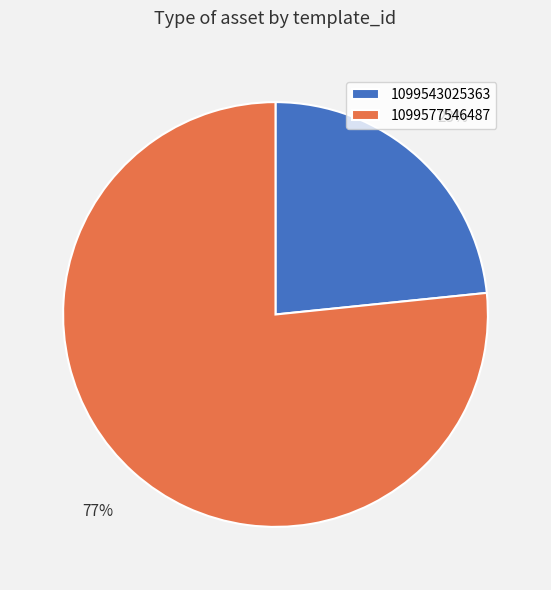

Is the sum of 1099577546487 and 1099543025363 greater than half?

Yes